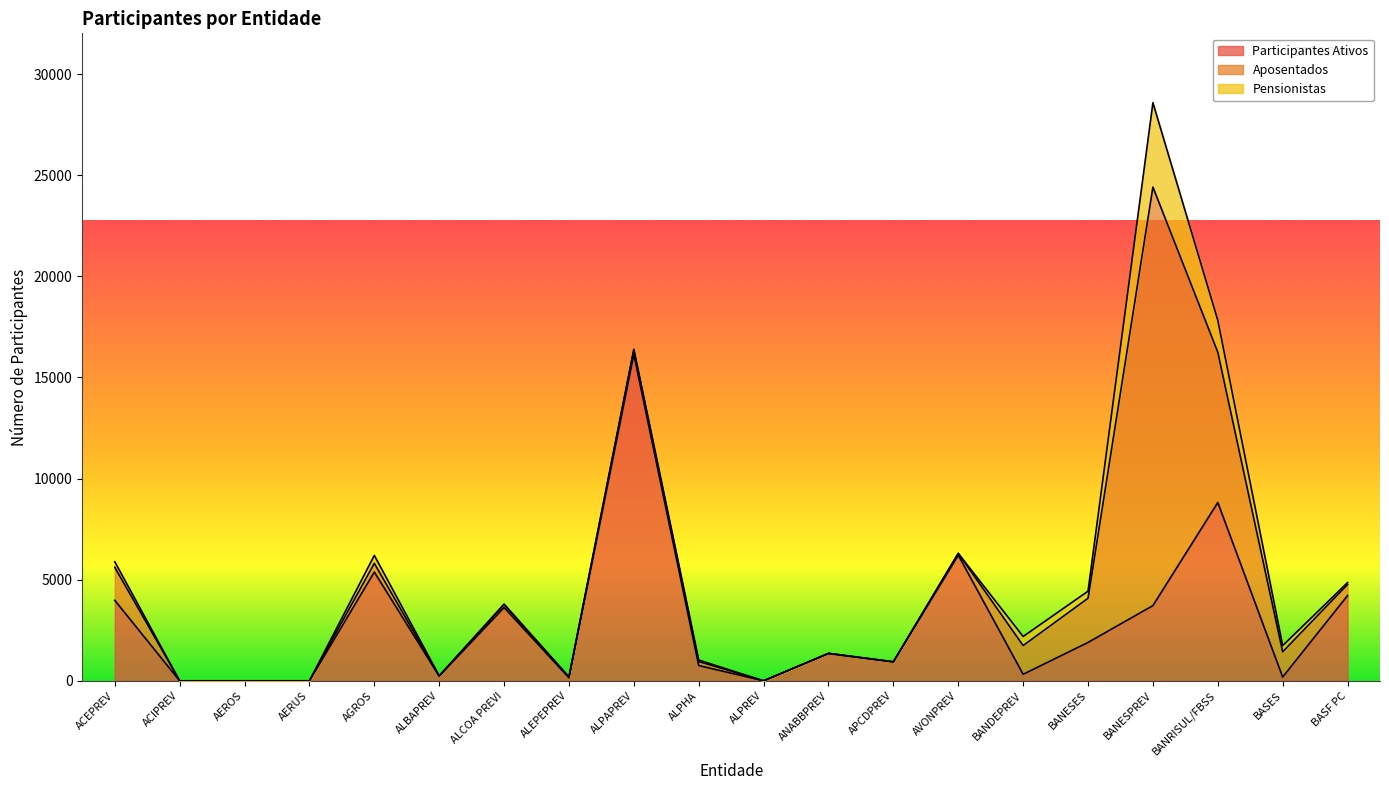

The value of Participantes Ativos at BANDEPREV is 322. True or false?

True